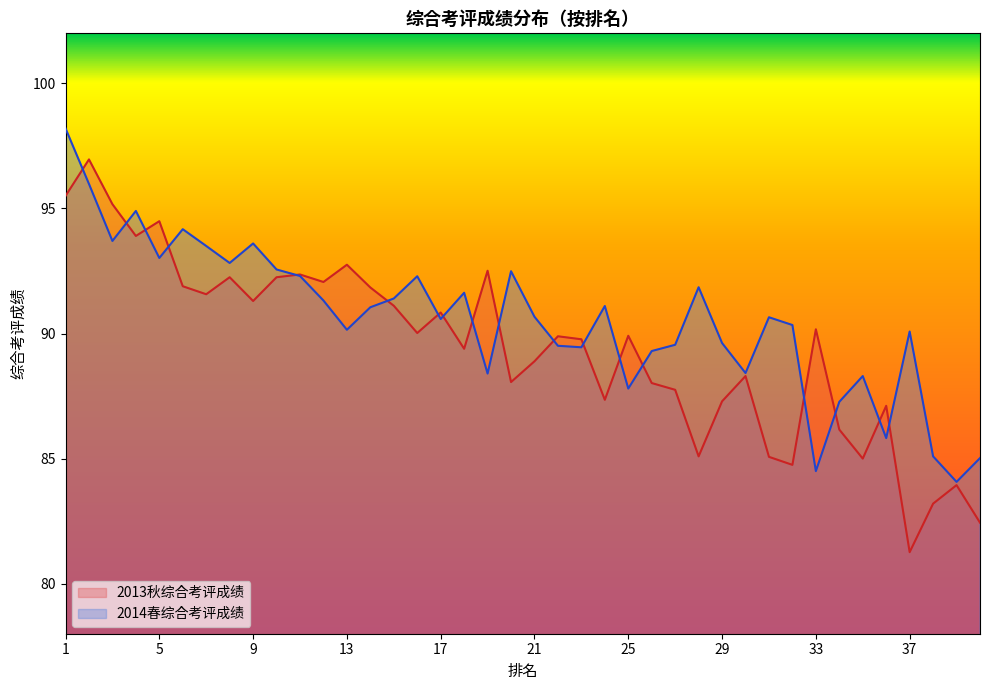

True or false: 2013秋综合考评成绩 has more than 1 interior local peaks.

True